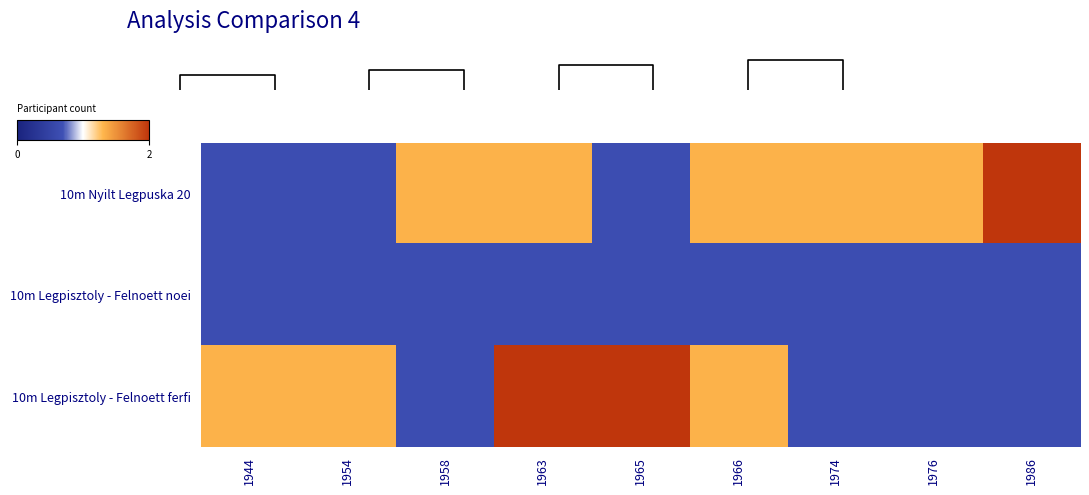

Rank the categories by 10m Nyilt Legpuska 20 value from lowest to highest.

1944, 1954, 1965, 1958, 1963, 1966, 1974, 1976, 1986